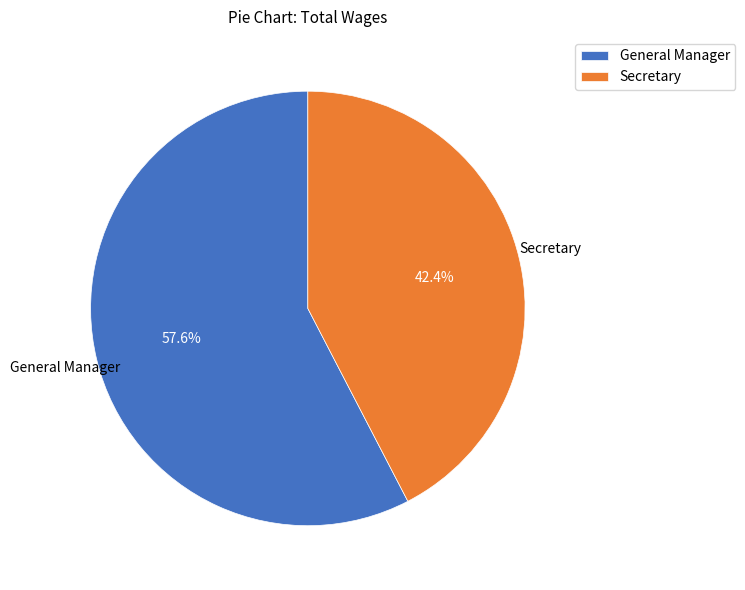

Does Secretary account for over 50% of the chart?

No